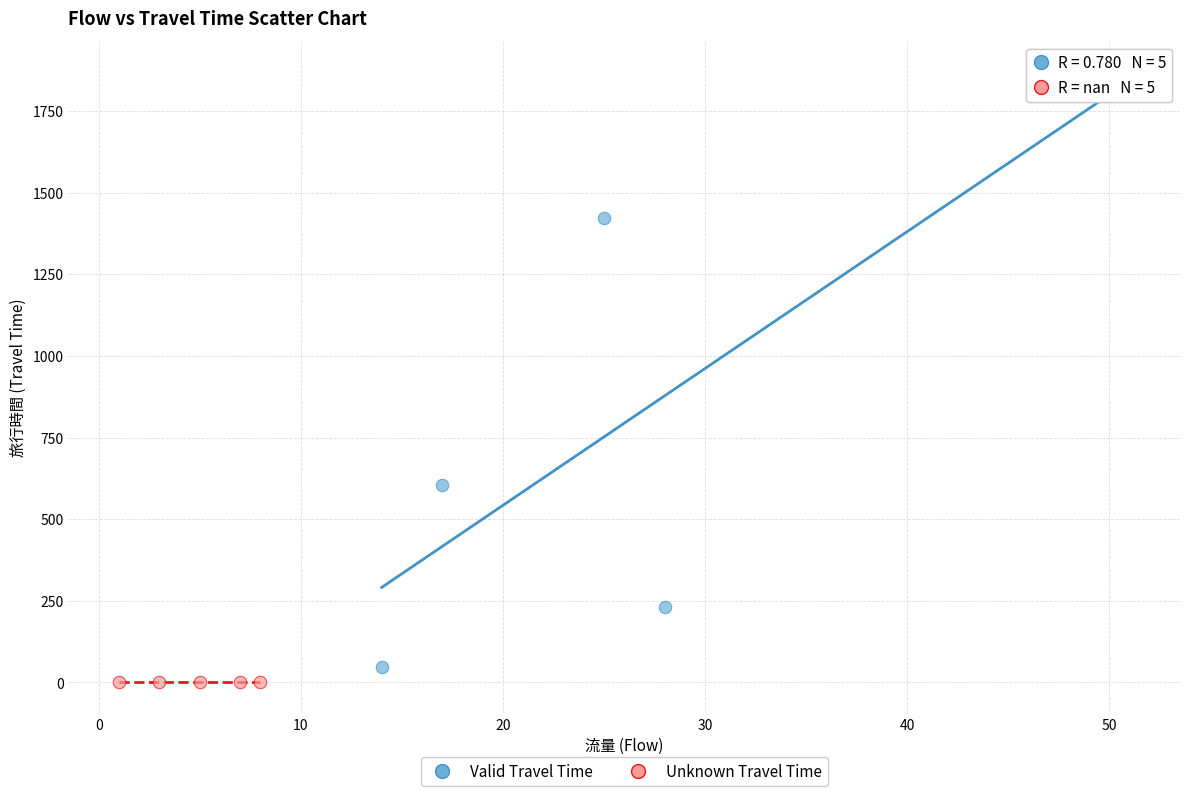

Which series contains the lowest Y value?

Unknown Travel Time